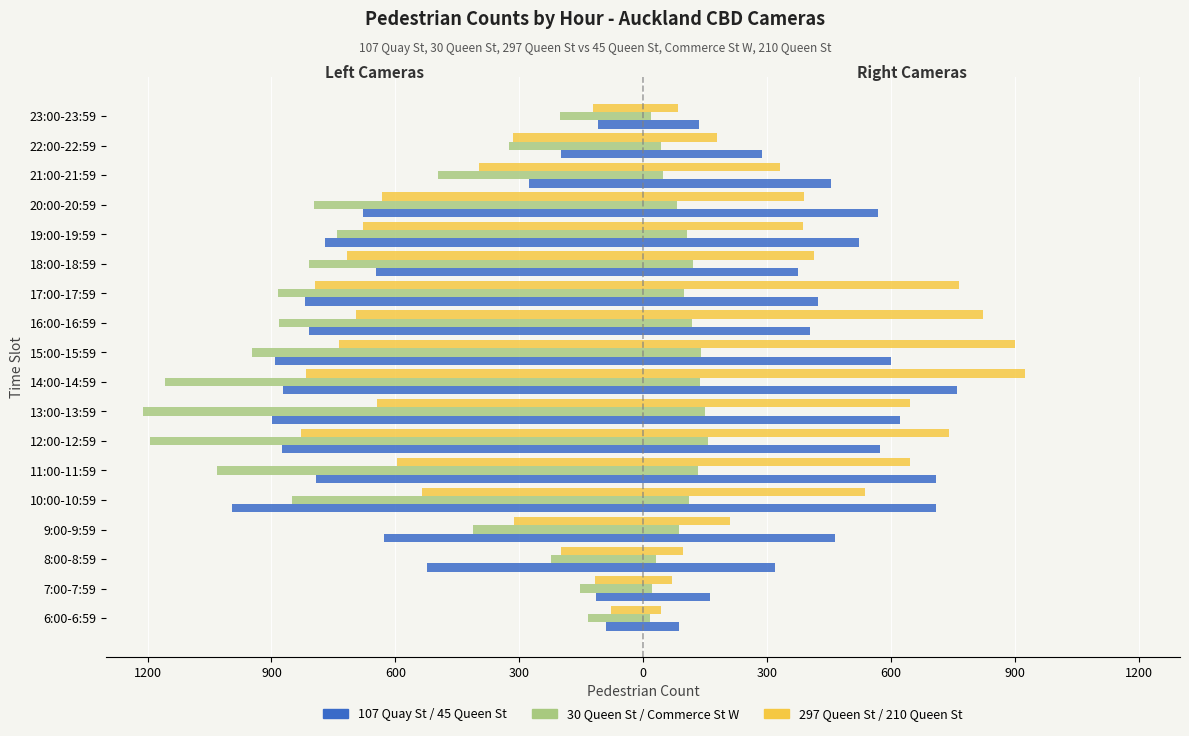

The 30 Queen Street series shows -201 at 23:00-23:59. True or false?

True